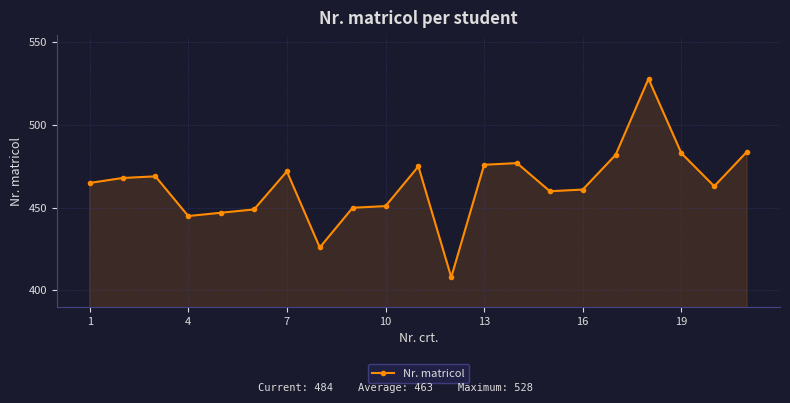

What is the greatest value displayed?

528